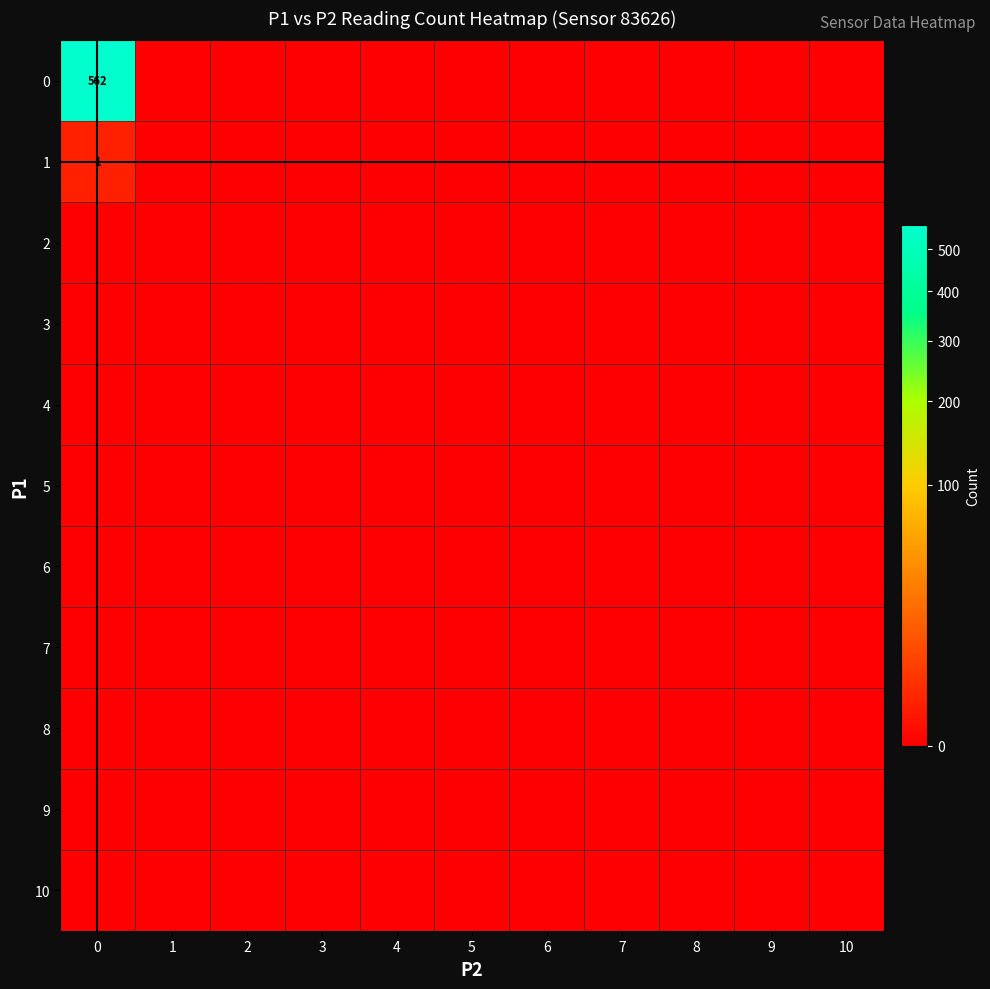

The 0 series shows 752 at 0. True or false?

False